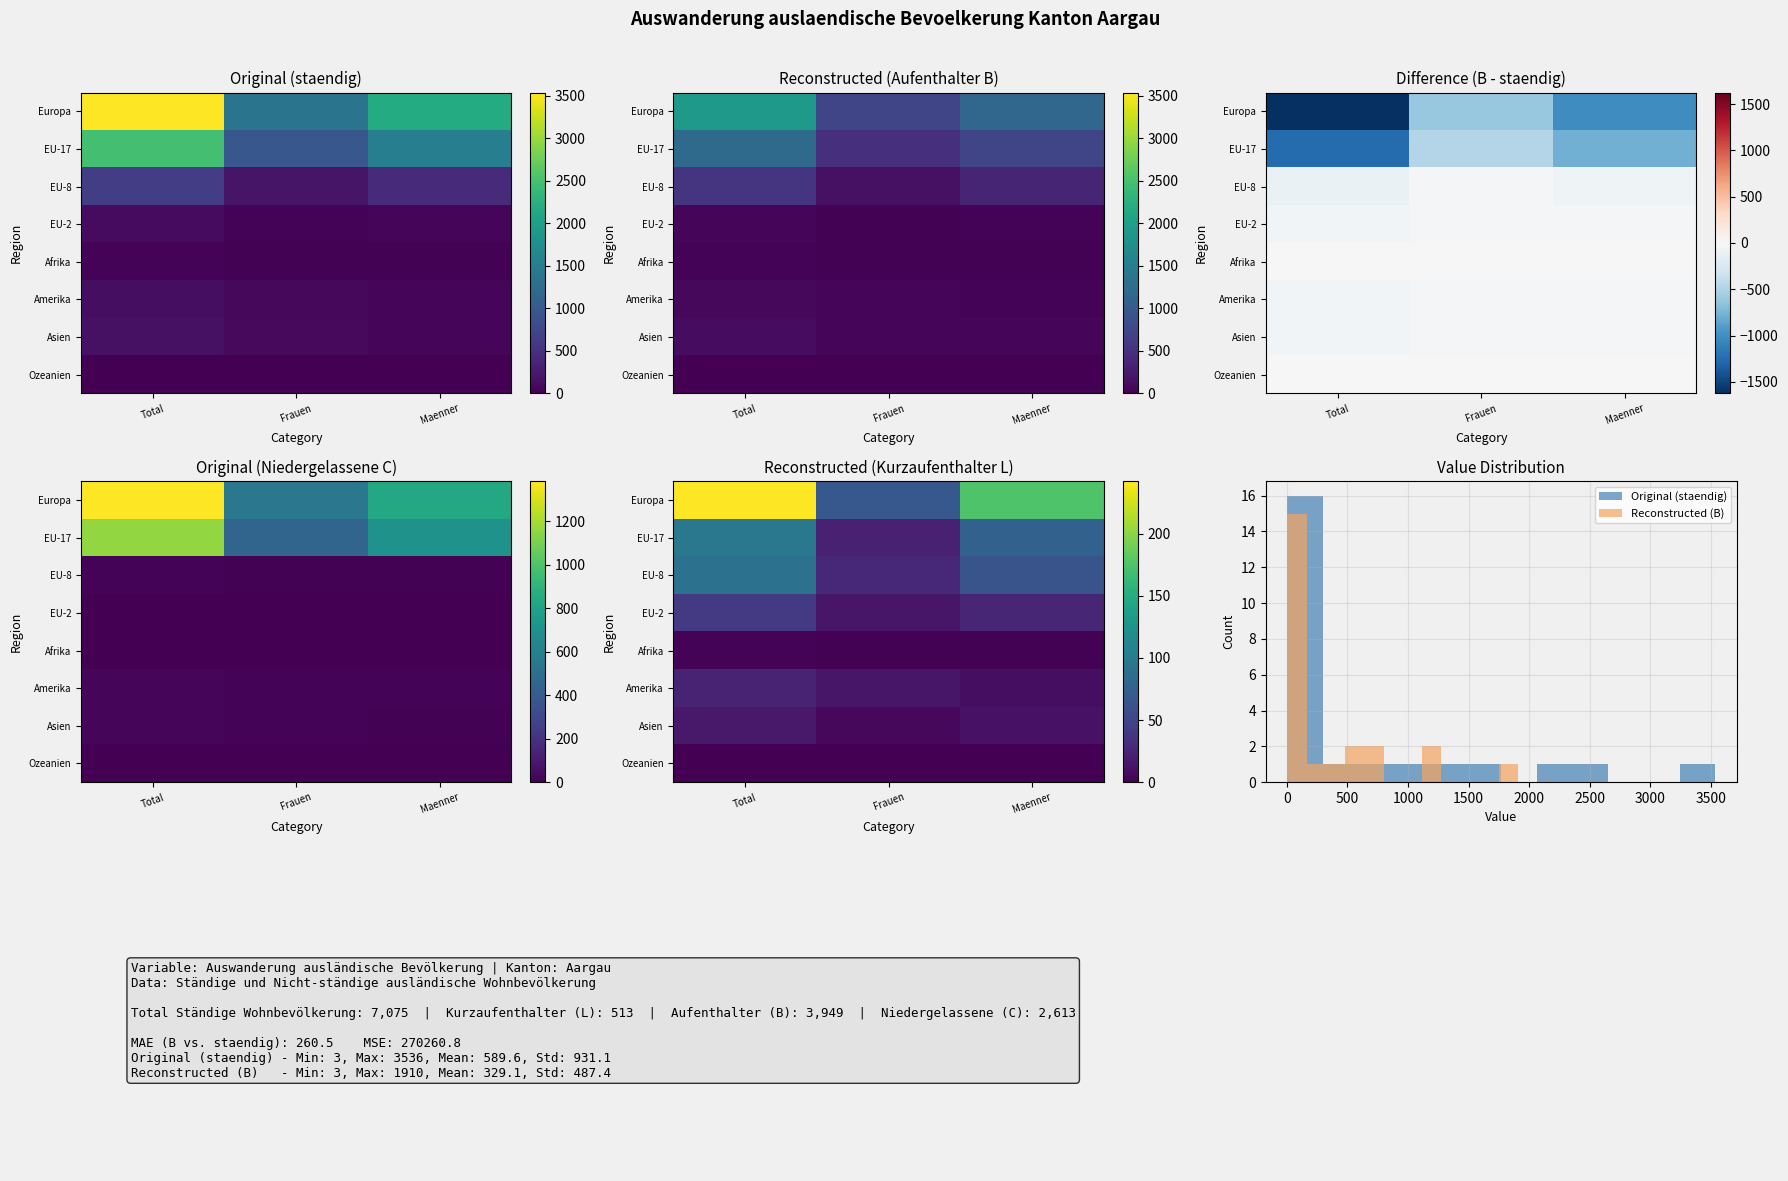

Where does the EU-17 series first go above 75?

Total